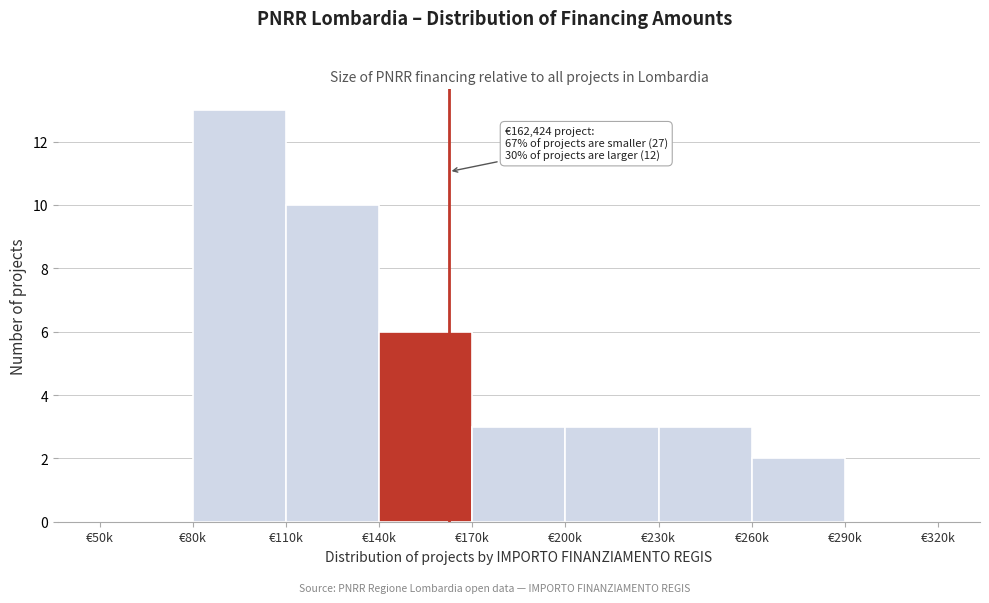

Reading left to right, transcribe all the data shown in this chart.

€50k=0	€80k=13	€110k=10	€140k=6	€170k=3	€200k=3	€230k=3	€260k=2	€290k=0